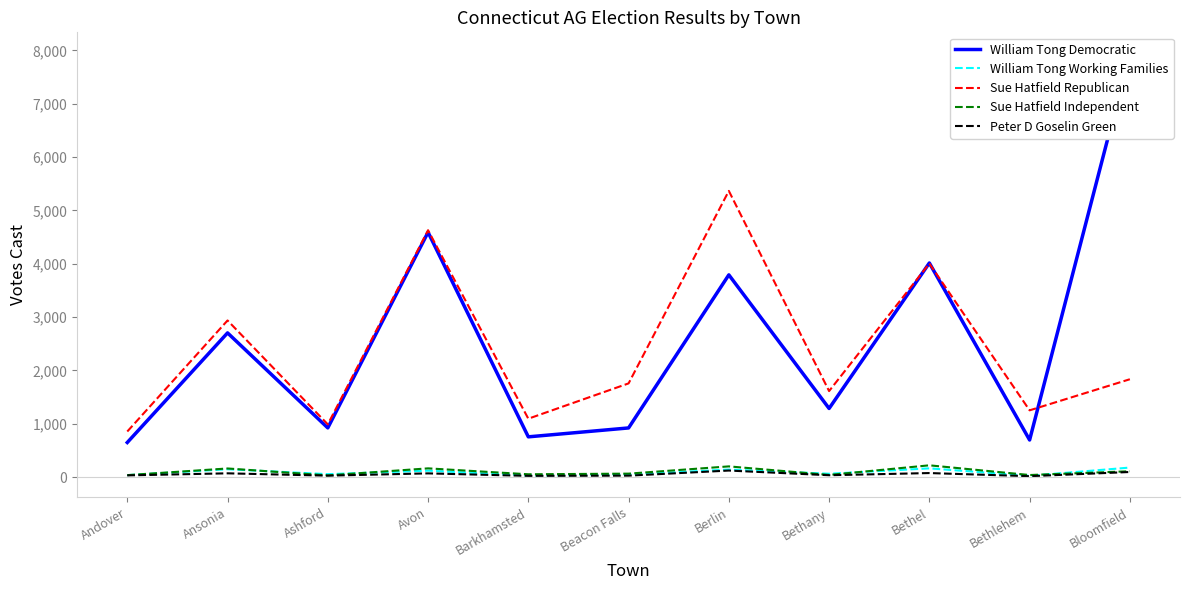

At which category does Peter D Goselin Green reach its first local valley?

Ashford